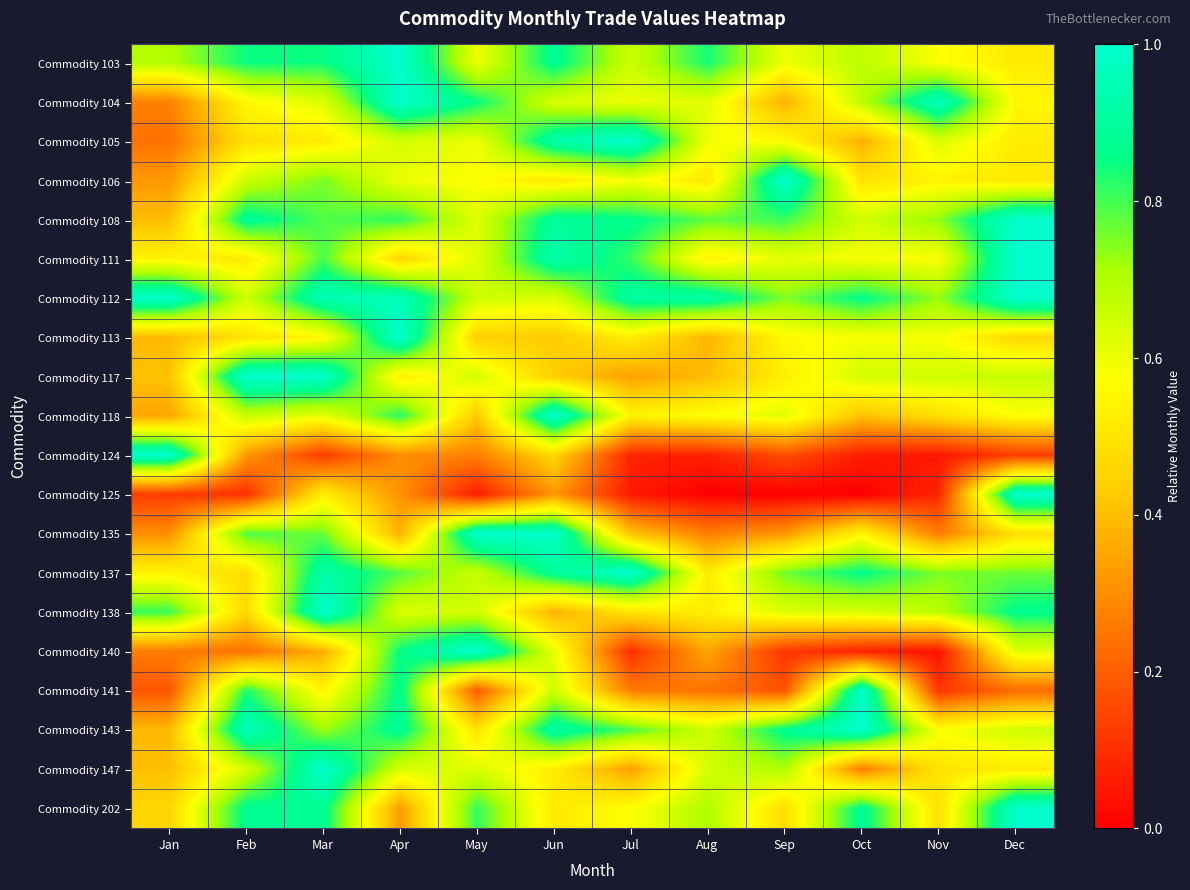

Reading left to right, list all the values displayed in this chart.

Commodity 103: Jan=0.7	Feb=0.8	Mar=0.8	Apr=1.0	May=0.6	Jun=0.9	Jul=0.7	Aug=0.8	Sep=0.6	Oct=0.7	Nov=0.6	Dec=0.5
Commodity 104: Jan=0.3	Feb=0.6	Mar=0.6	Apr=1.0	May=0.9	Jun=0.6	Jul=0.6	Aug=0.6	Sep=0.4	Oct=0.7	Nov=1.0	Dec=0.6
Commodity 105: Jan=0.2	Feb=0.5	Mar=0.5	Apr=0.6	May=0.6	Jun=0.9	Jul=1.0	Aug=0.6	Sep=0.6	Oct=0.4	Nov=0.6	Dec=0.5
Commodity 106: Jan=0.3	Feb=0.7	Mar=0.8	Apr=0.6	May=0.6	Jun=0.5	Jul=0.6	Aug=0.5	Sep=1.0	Oct=0.5	Nov=0.5	Dec=0.5
Commodity 108: Jan=0.4	Feb=0.9	Mar=0.8	Apr=0.8	May=0.6	Jun=0.9	Jul=0.9	Aug=0.8	Sep=0.8	Oct=0.6	Nov=0.7	Dec=1.0
Commodity 111: Jan=0.5	Feb=0.5	Mar=0.8	Apr=0.5	May=0.6	Jun=0.9	Jul=0.8	Aug=0.5	Sep=0.6	Oct=0.6	Nov=0.6	Dec=1.0
Commodity 112: Jan=1.0	Feb=0.7	Mar=1.0	Apr=1.0	May=0.7	Jun=0.6	Jul=0.9	Aug=0.9	Sep=0.7	Oct=0.9	Nov=0.7	Dec=1.0
Commodity 113: Jan=0.4	Feb=0.5	Mar=0.6	Apr=1.0	May=0.4	Jun=0.4	Jul=0.5	Aug=0.4	Sep=0.6	Oct=0.6	Nov=0.6	Dec=0.5
Commodity 117: Jan=0.4	Feb=1.0	Mar=1.0	Apr=0.5	May=0.6	Jun=0.4	Jul=0.3	Aug=0.4	Sep=0.5	Oct=0.6	Nov=0.7	Dec=0.7
Commodity 118: Jan=0.3	Feb=0.7	Mar=0.6	Apr=0.8	May=0.4	Jun=1.0	Jul=0.5	Aug=0.6	Sep=0.6	Oct=0.4	Nov=0.5	Dec=0.6
Commodity 124: Jan=1.0	Feb=0.3	Mar=0.1	Apr=0.3	May=0.3	Jun=0.5	Jul=0.1	Aug=0.1	Sep=0.2	Oct=0.1	Nov=0.0	Dec=0.1
Commodity 125: Jan=0.1	Feb=0.1	Mar=0.5	Apr=0.3	May=0.1	Jun=0.3	Jul=0.1	Aug=0.0	Sep=0.0	Oct=0.0	Nov=0.1	Dec=1.0
Commodity 135: Jan=0.3	Feb=0.8	Mar=0.8	Apr=0.4	May=1.0	Jun=1.0	Jul=0.4	Aug=0.3	Sep=0.3	Oct=0.5	Nov=0.3	Dec=0.5
Commodity 137: Jan=0.5	Feb=0.5	Mar=0.9	Apr=0.8	May=0.7	Jun=0.9	Jul=1.0	Aug=0.5	Sep=0.8	Oct=0.9	Nov=0.8	Dec=0.8
Commodity 138: Jan=0.8	Feb=0.5	Mar=1.0	Apr=0.6	May=0.6	Jun=0.4	Jul=0.5	Aug=0.5	Sep=0.6	Oct=0.6	Nov=0.7	Dec=0.9
Commodity 140: Jan=0.3	Feb=0.2	Mar=0.4	Apr=0.9	May=1.0	Jun=0.6	Jul=0.1	Aug=0.3	Sep=0.1	Oct=0.1	Nov=0.0	Dec=0.6
Commodity 141: Jan=0.2	Feb=0.8	Mar=0.5	Apr=0.9	May=0.2	Jun=0.7	Jul=0.3	Aug=0.2	Sep=0.2	Oct=1.0	Nov=0.1	Dec=0.2
Commodity 143: Jan=0.4	Feb=1.0	Mar=0.7	Apr=0.9	May=0.5	Jun=0.9	Jul=0.8	Aug=0.7	Sep=0.9	Oct=1.0	Nov=0.6	Dec=0.7
Commodity 147: Jan=0.4	Feb=0.6	Mar=1.0	Apr=0.6	May=0.6	Jun=0.5	Jul=0.3	Aug=0.6	Sep=0.7	Oct=0.3	Nov=0.5	Dec=0.5
Commodity 202: Jan=0.5	Feb=0.9	Mar=0.9	Apr=0.3	May=0.8	Jun=0.5	Jul=0.6	Aug=0.7	Sep=0.5	Oct=0.9	Nov=0.5	Dec=1.0